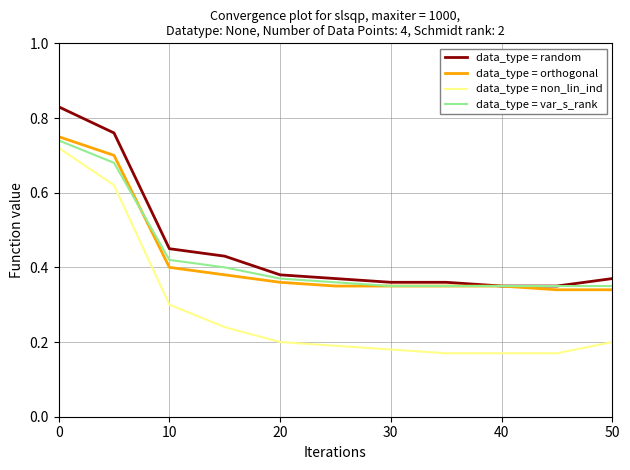

Does the chart have visible grid lines?

Yes